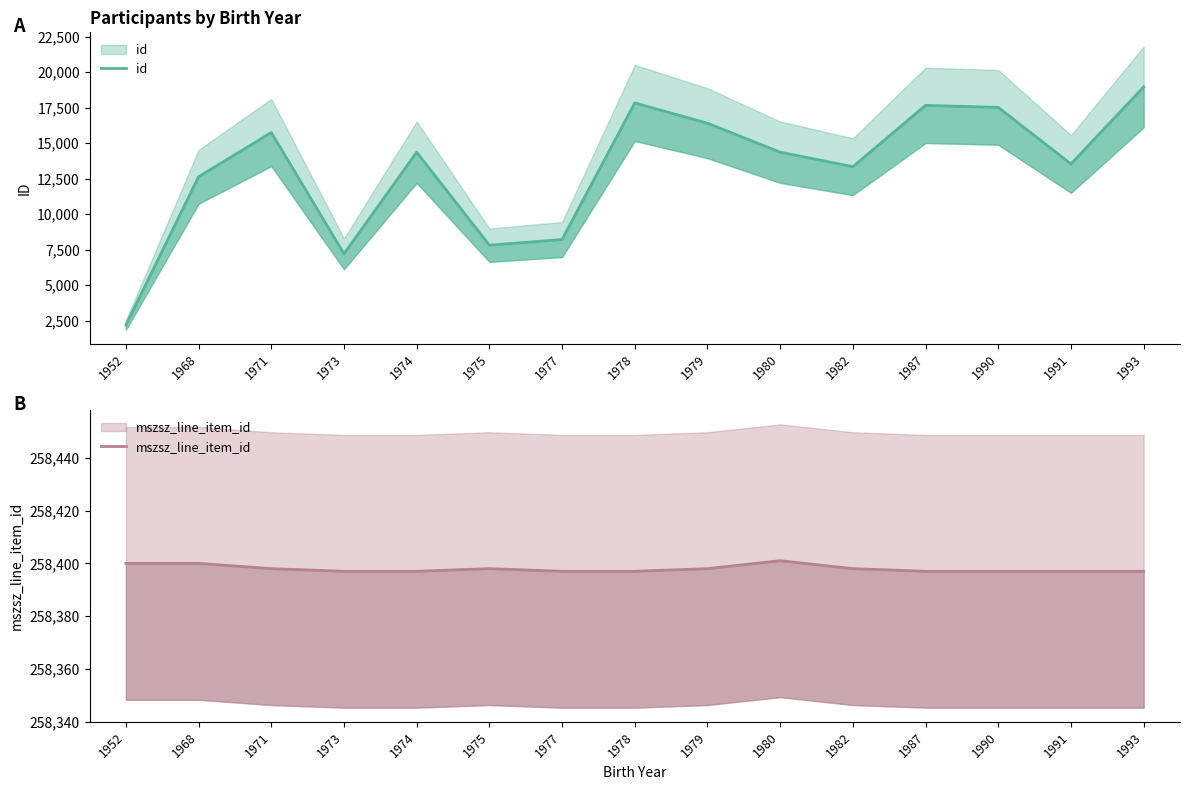

What is the average value of the id series?

13186